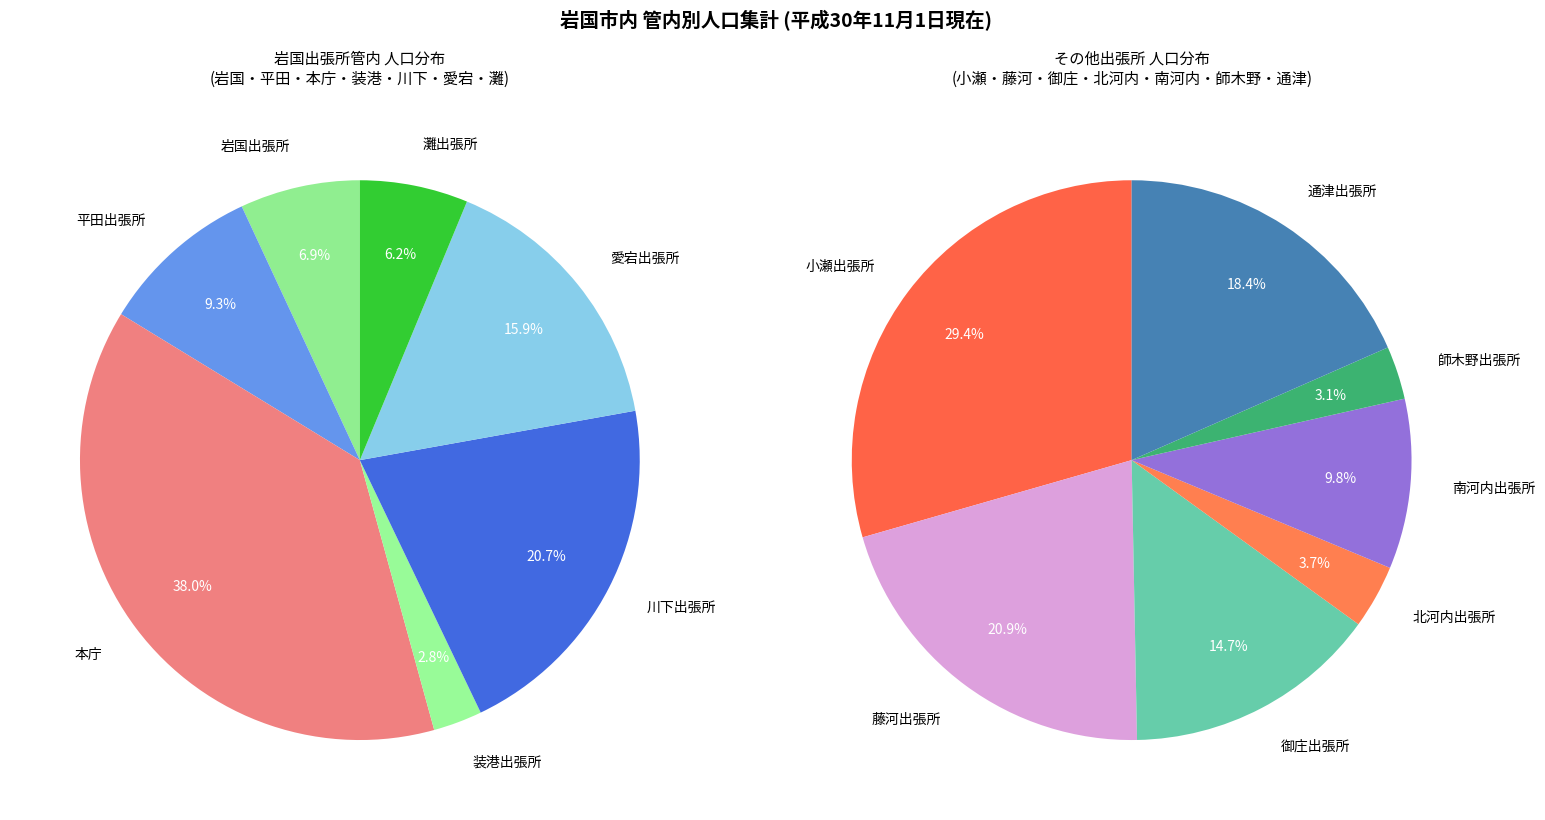

True or false: 岩国出張所 accounts for 19% of the total.

False